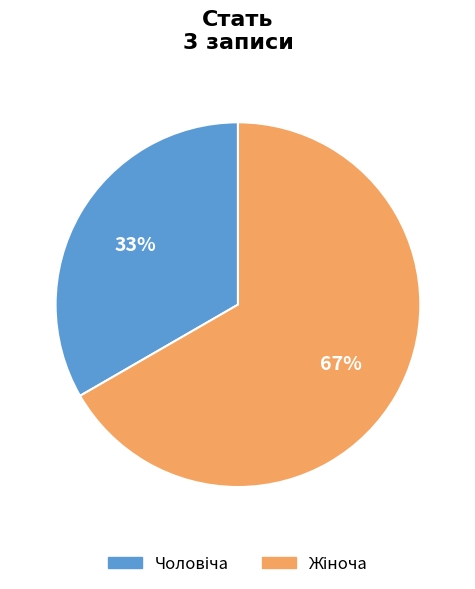

To the nearest percent, what is the average slice percentage?

50%